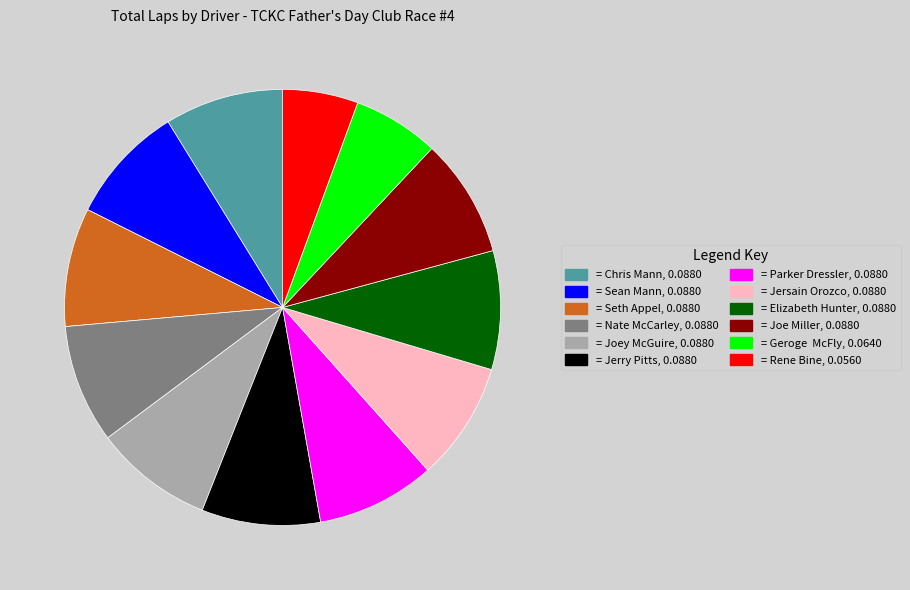

Is there any slice that represents more than half of the pie?

No